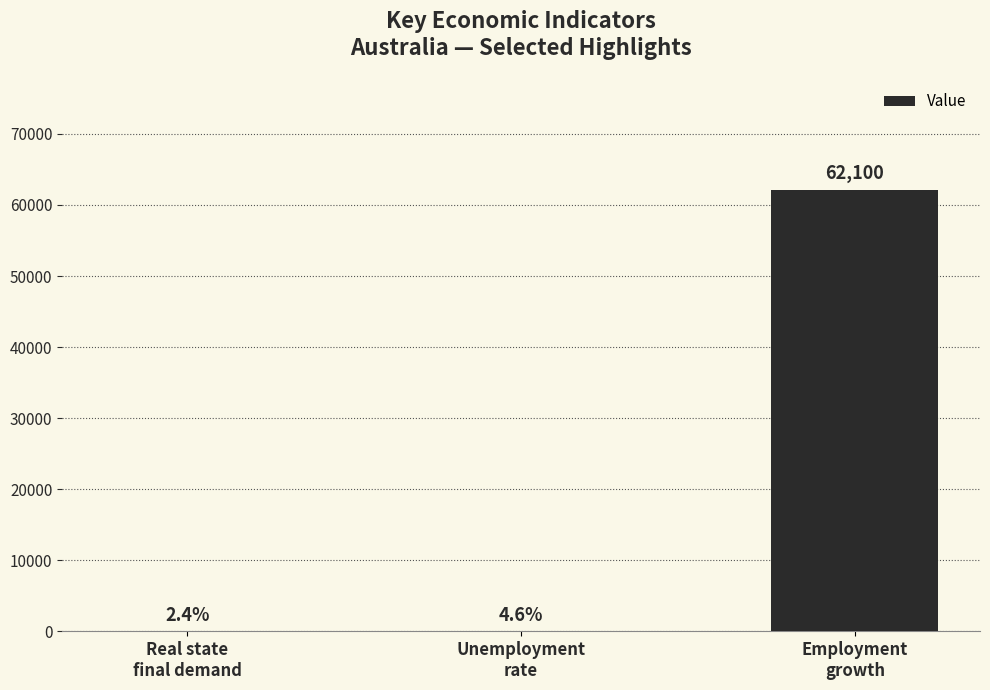

The chart shows a value of 0.0 at Unemployment
rate. True or false?

True